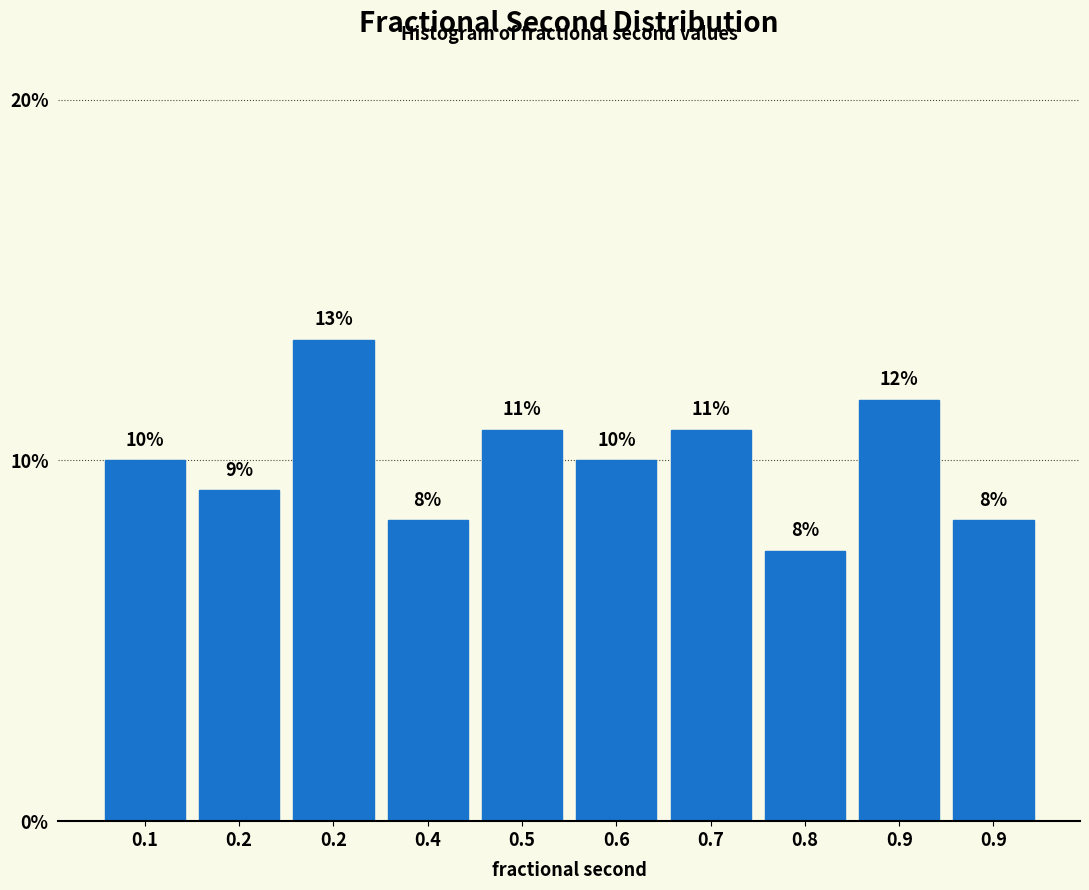

Does the chart contain any negative values?

No